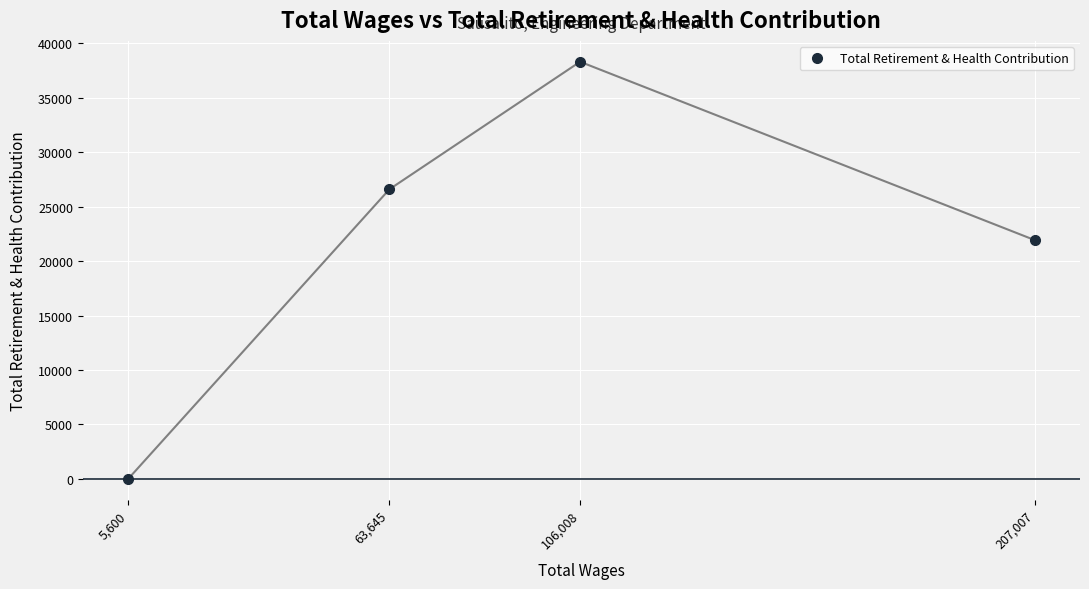

What is the label of the 4th point from the left?

207,007